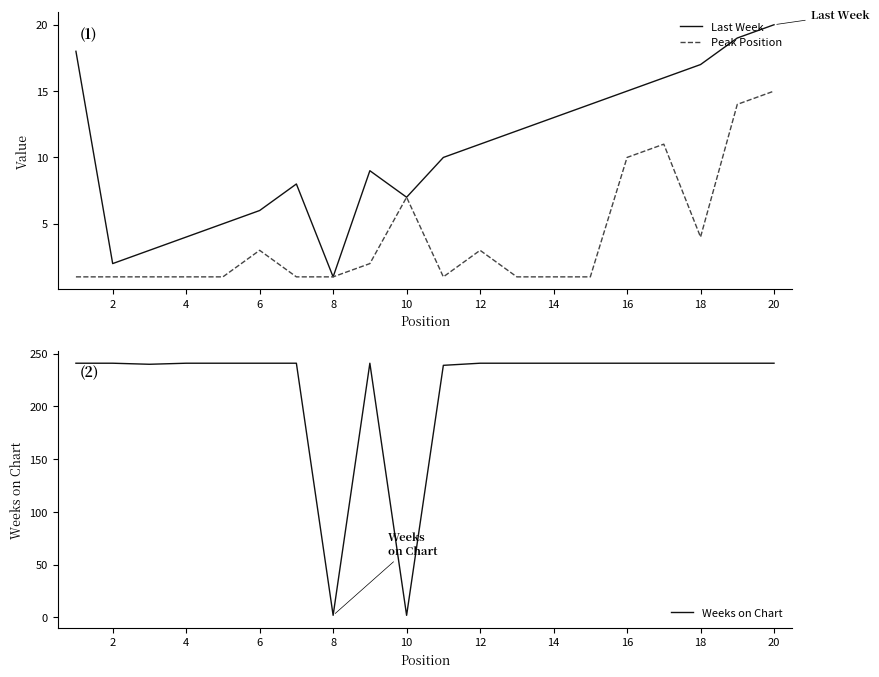

How many distinct data groups are displayed?

3